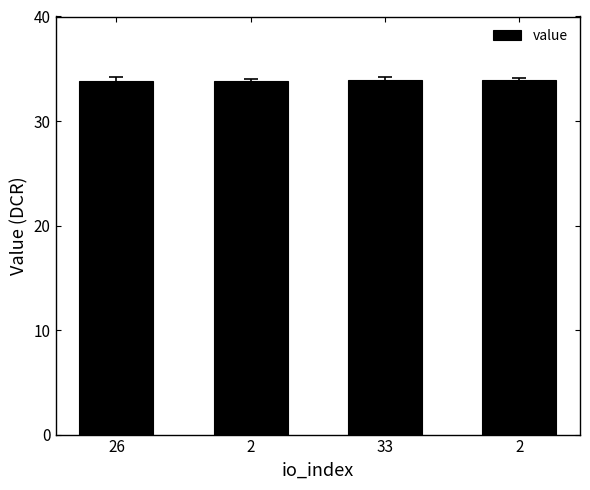

True or false: the data shows 11.7 at 2.

False